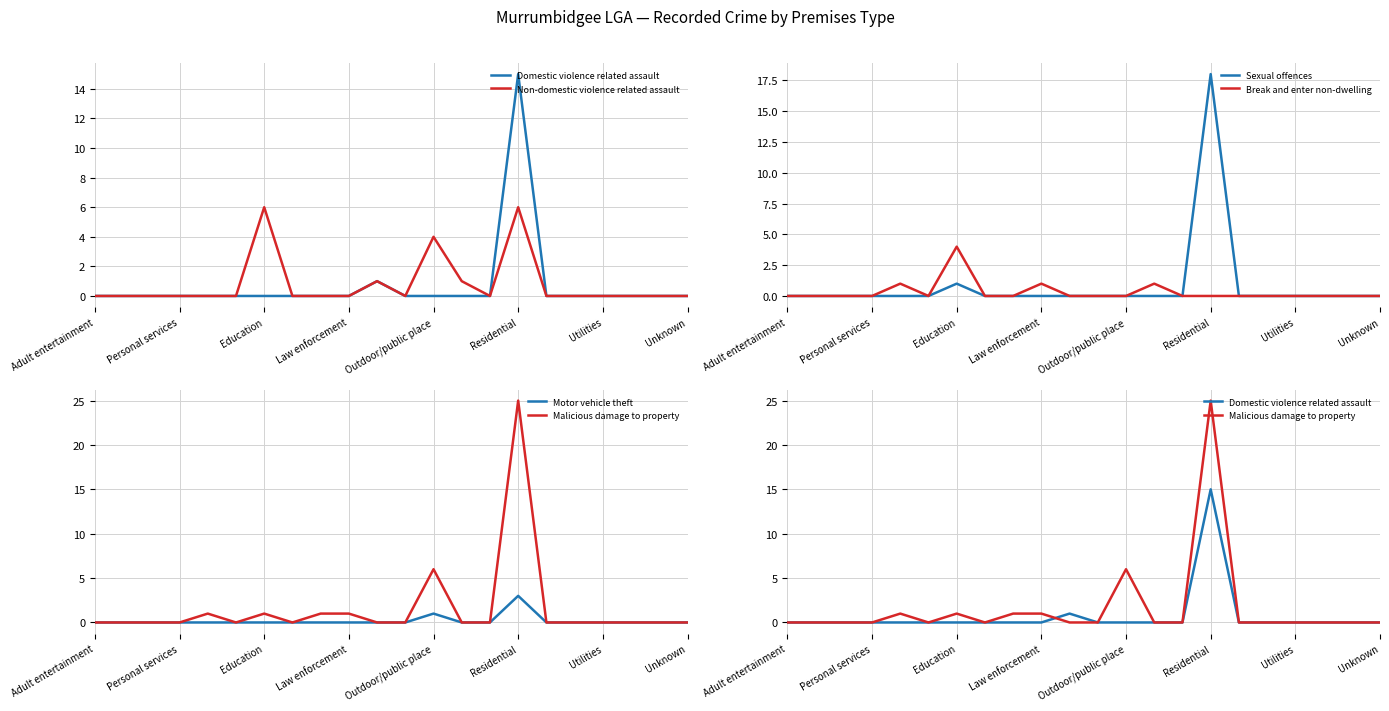

Count the number of categories in the chart.

22